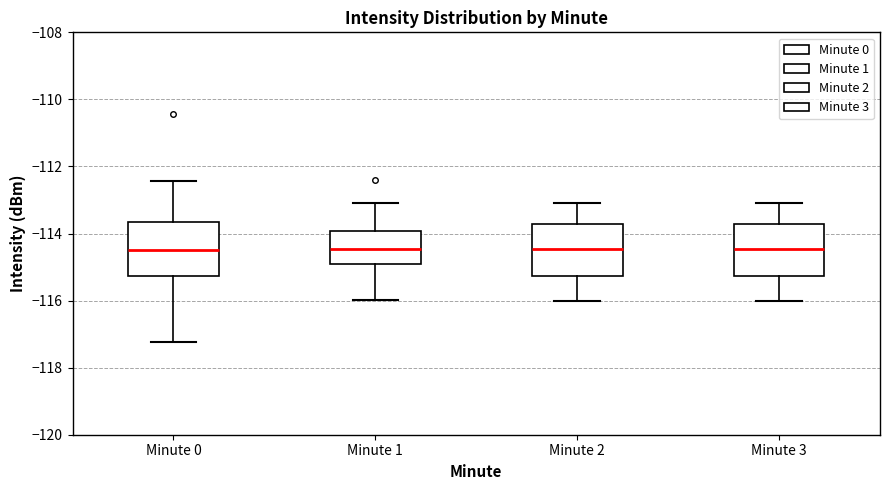

Reading left to right, transcribe this box plot: for each box, give where its median line is, the range the box spans, and where its two whiskers end, as read against the y-axis. The values are not printed on the chart, so give them approximately, as read against the axis.

Minute 0: median -114.4, box -115.2 to -113.6, whiskers -117.2 to -112.4
Minute 1: median -114.4, box -114.8 to -114.0, whiskers -116.0 to -113.0
Minute 2: median -114.4, box -115.2 to -113.8, whiskers -116.0 to -113.0
Minute 3: median -114.4, box -115.2 to -113.8, whiskers -116.0 to -113.0